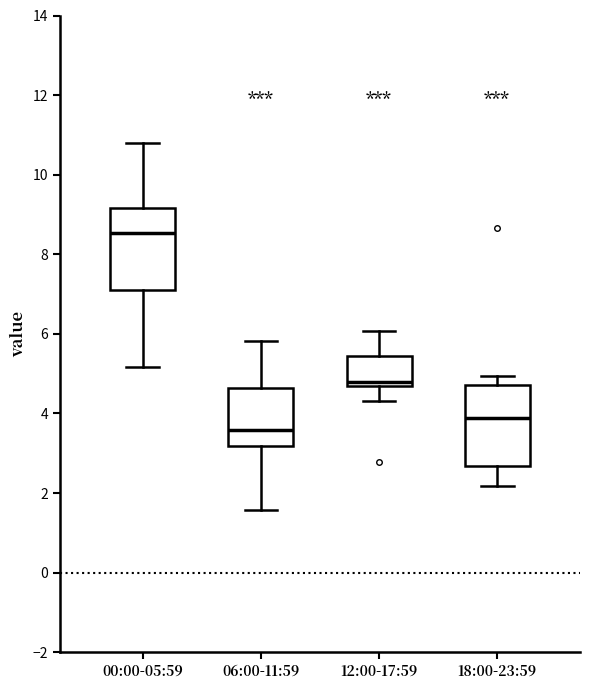

Which box's median line is the highest?

00:00-05:59